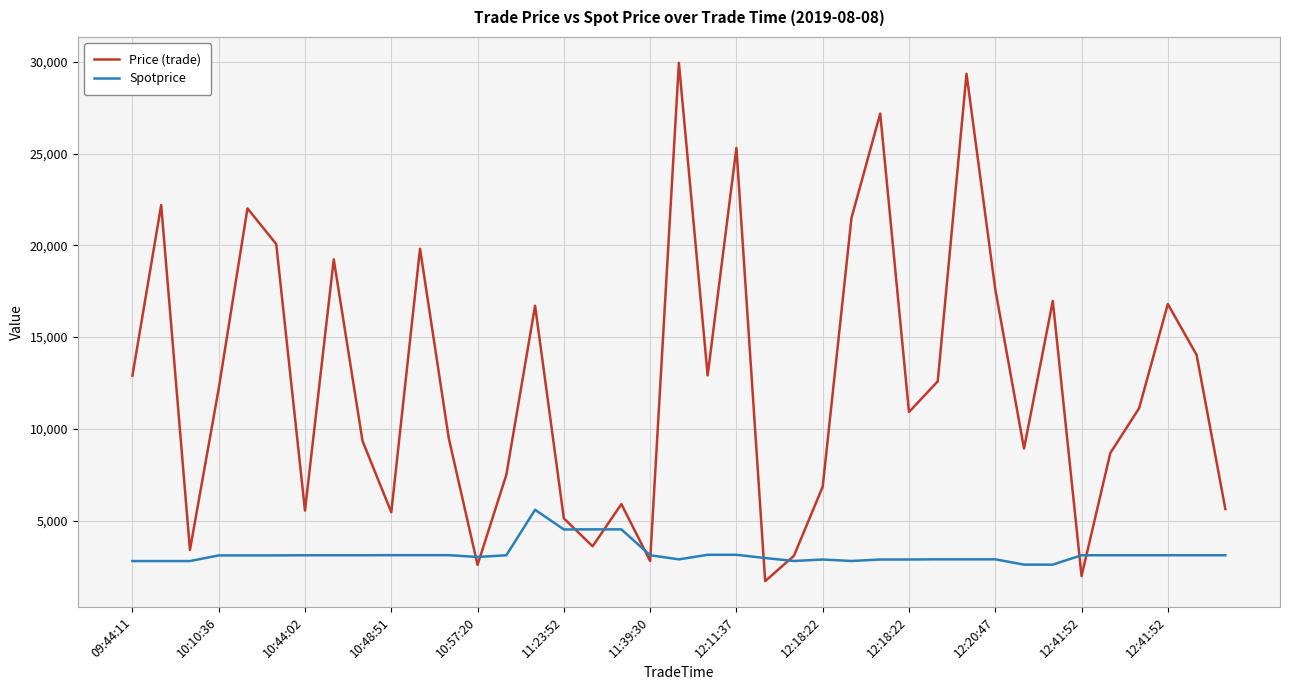

Which series has the largest range (max minus min)?

Price (trade)